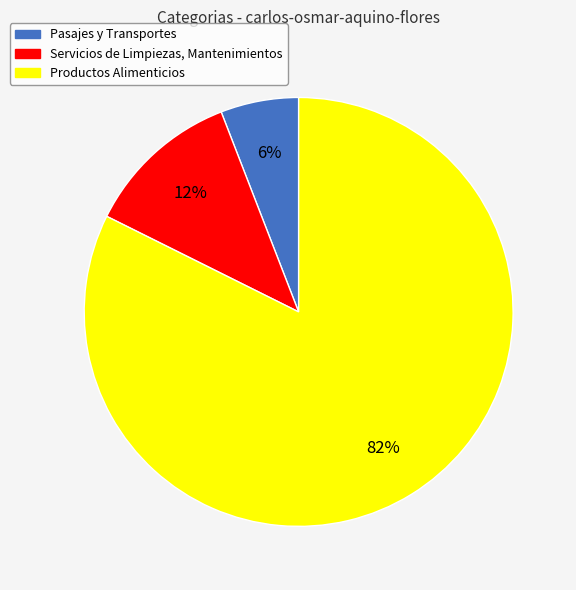

Count the number of slices in the pie.

3